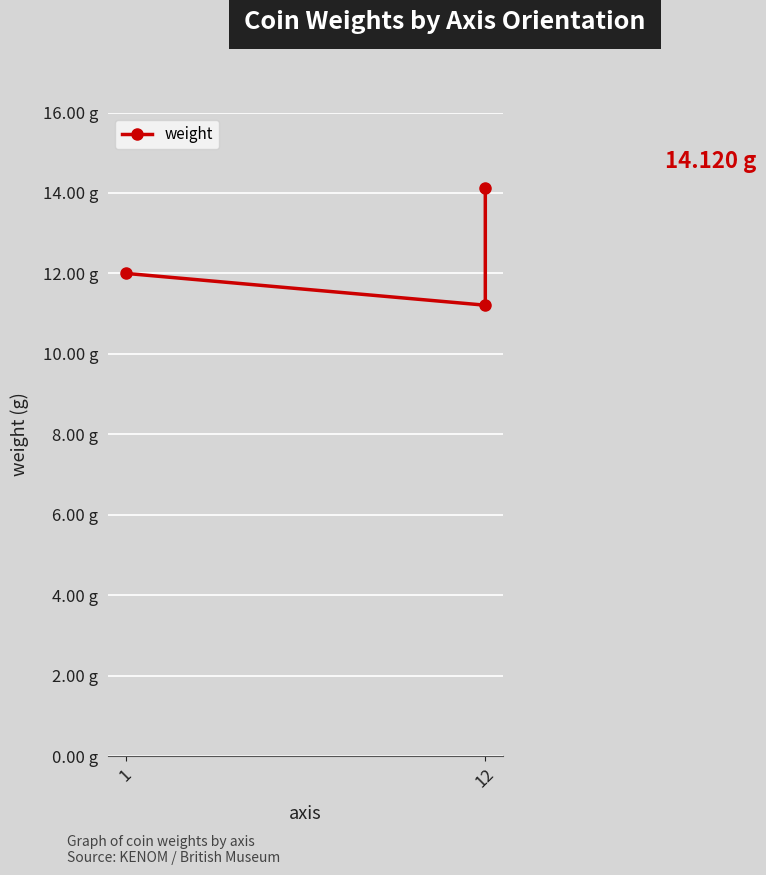

What position from the left is 12?

2